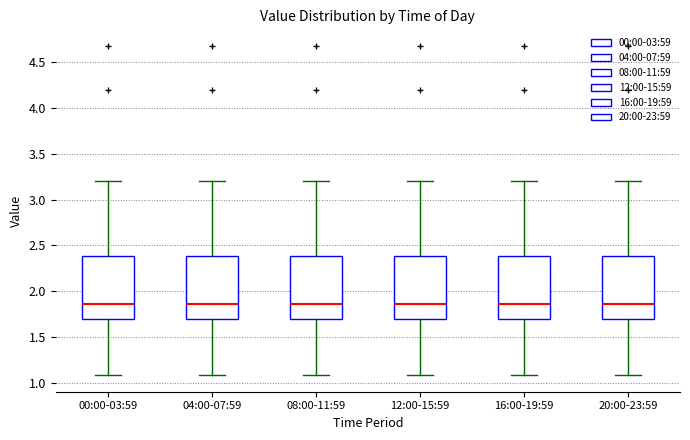

Where does the median line of the box for 12:00-15:59 sit on the y-axis? The values are not printed on the chart, so give them approximately, as read against the axis.

1.85